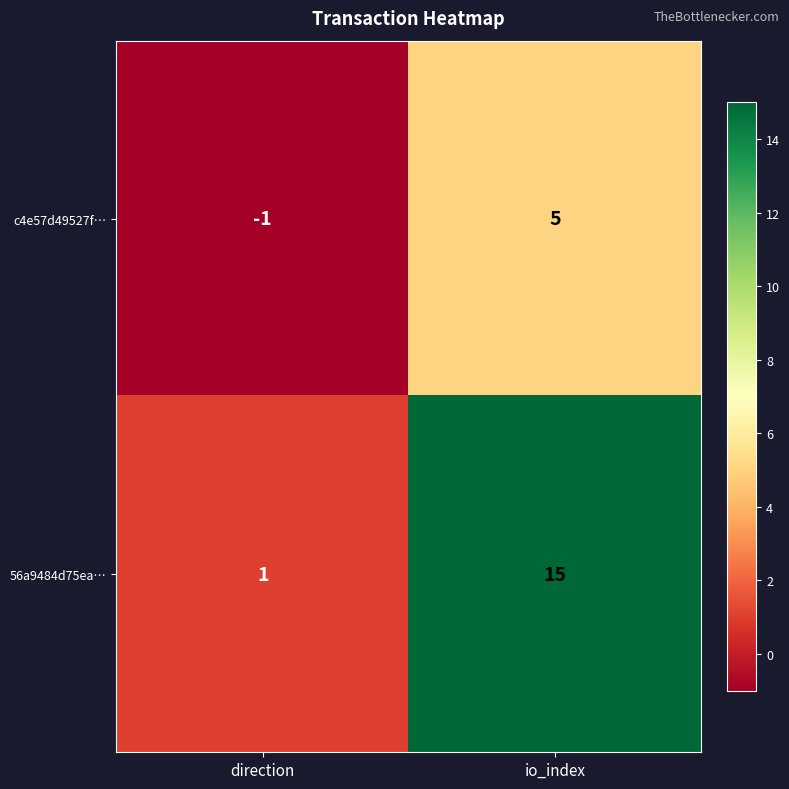

Reading left to right, list all the values displayed in this chart.

c4e57d49527f…: direction=-1	io_index=5
56a9484d75ea…: direction=1	io_index=15